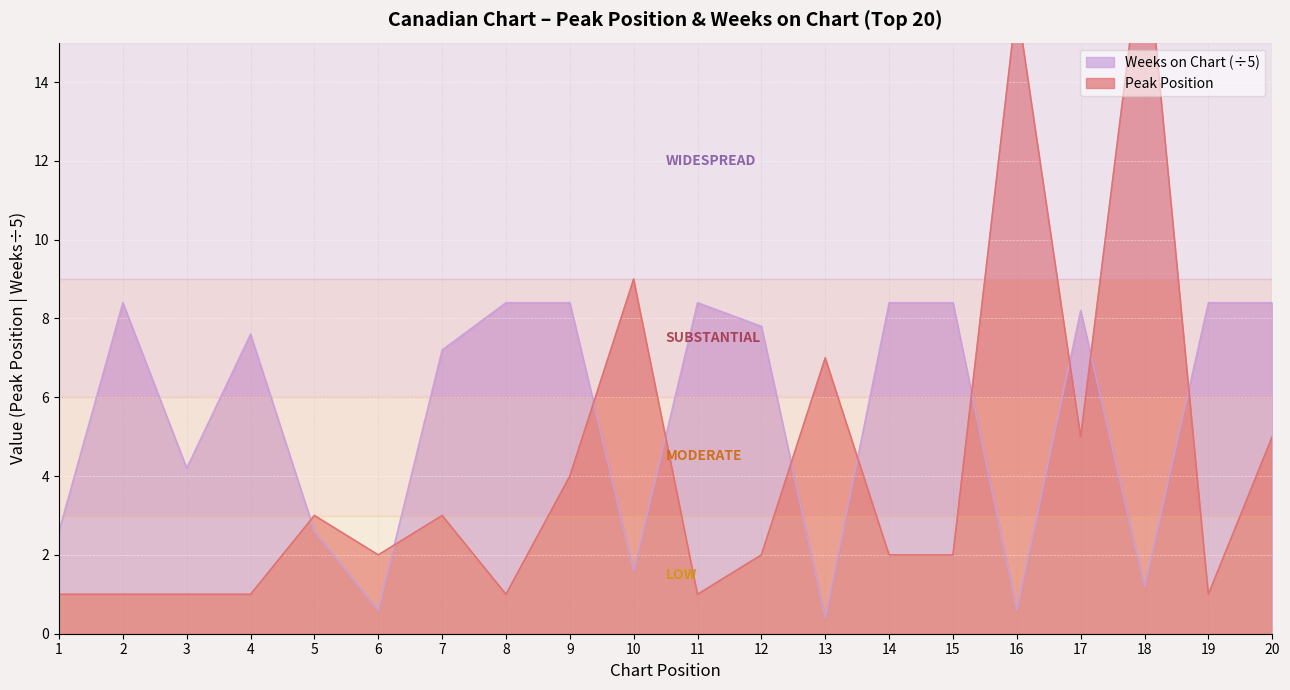

Between which two adjacent categories do Weeks on Chart and Peak Position first intersect?

4 and 5